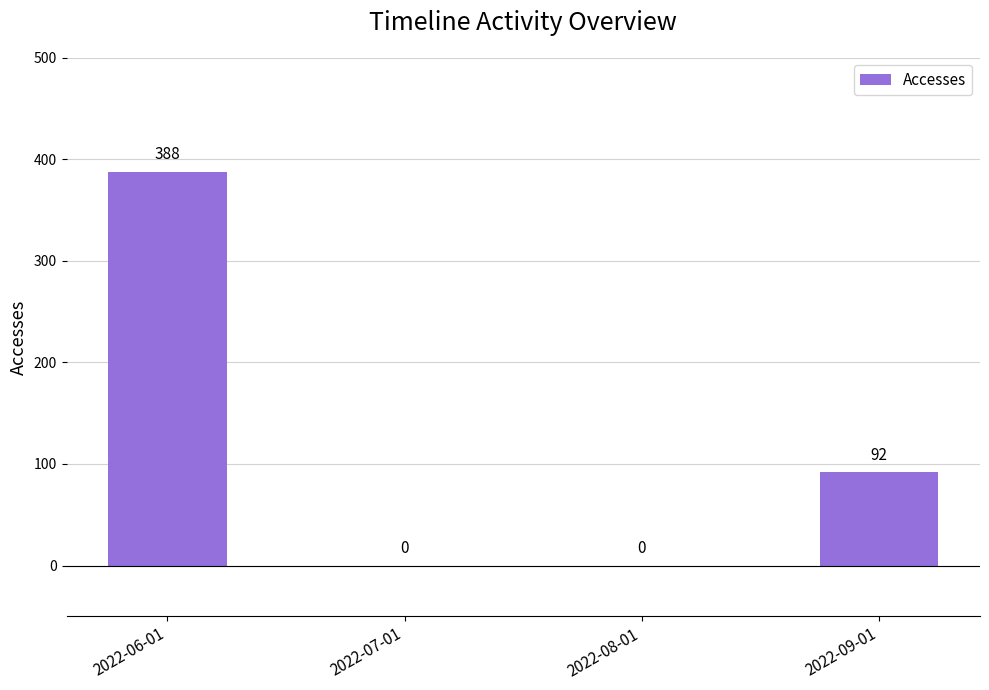

Are the bars horizontal?

No